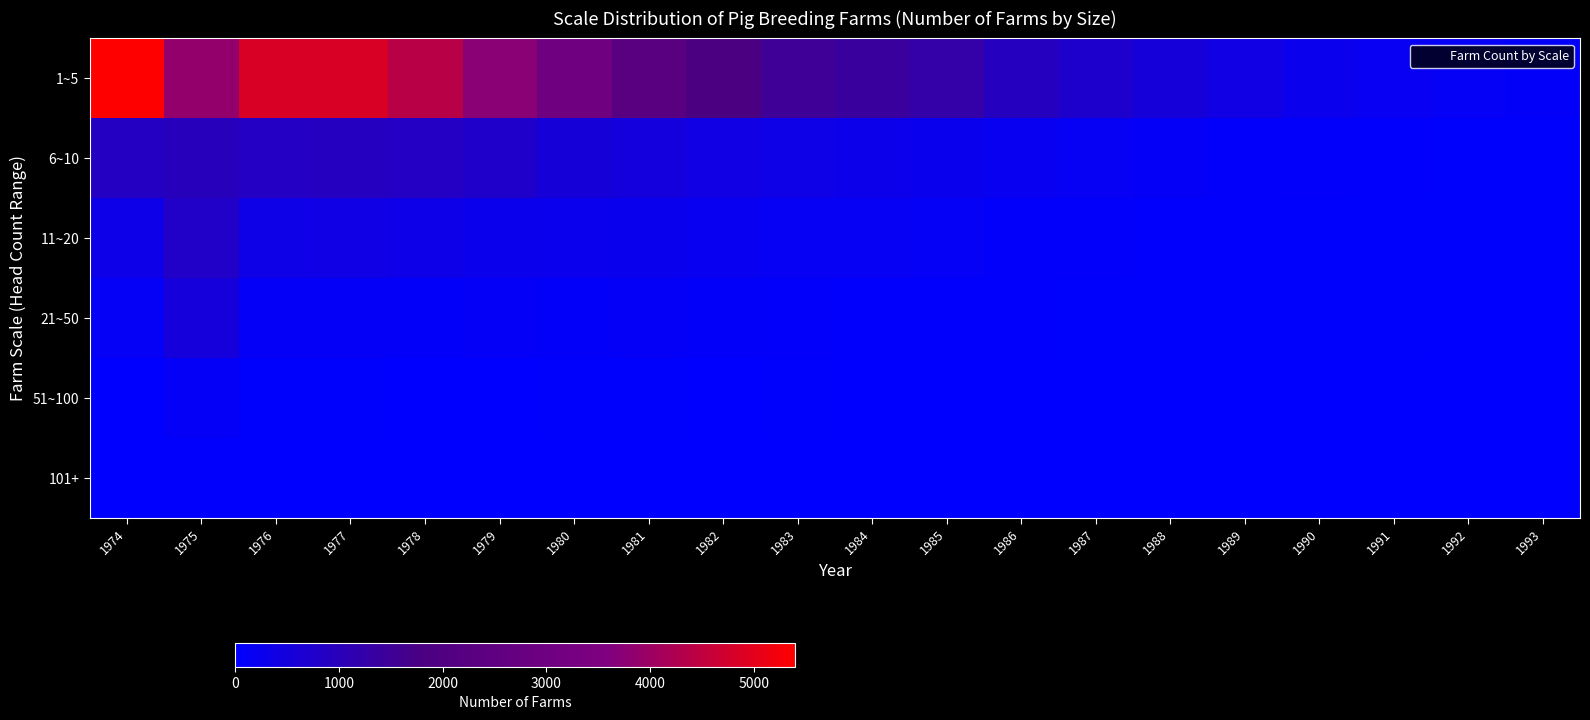

Rank the series at 1974 from lowest to highest value.

101+, 51~100, 21~50, 11~20, 6~10, 1~5